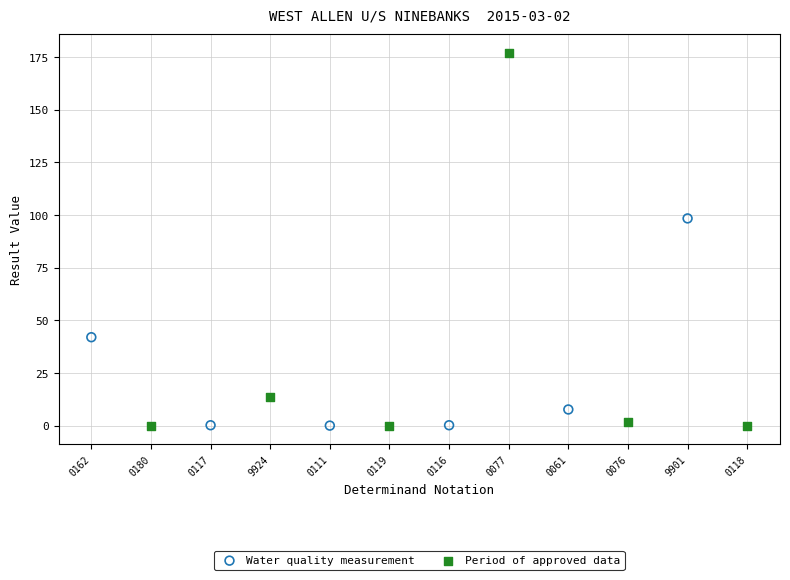

Which series reaches the maximum Y coordinate?

Period of approved data